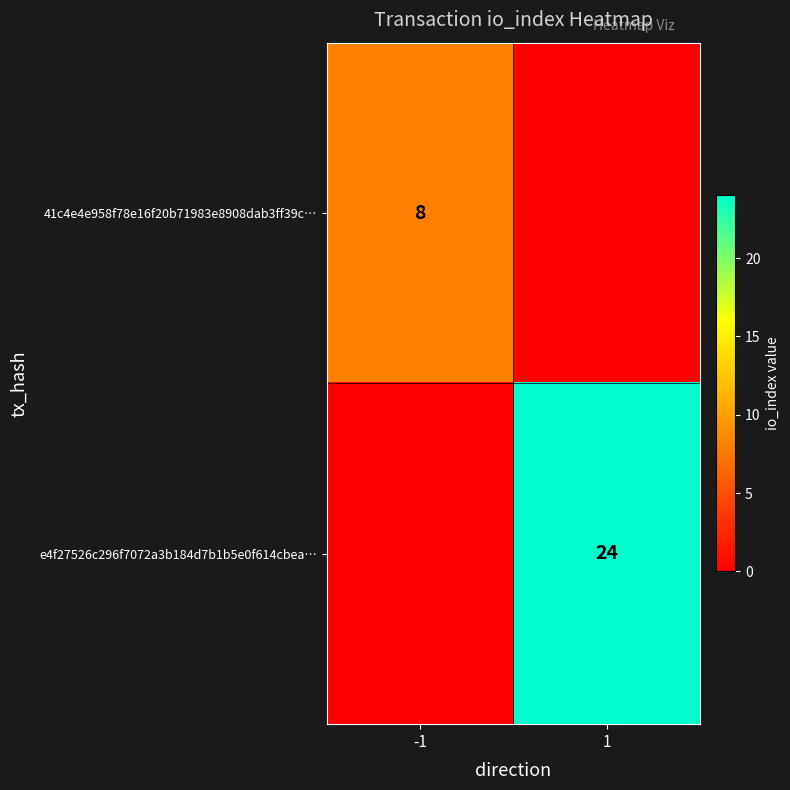

Is it true that 41c4e4e958f78e16f20b71983e8908dab3ff39c… equals 8 at -1?

True